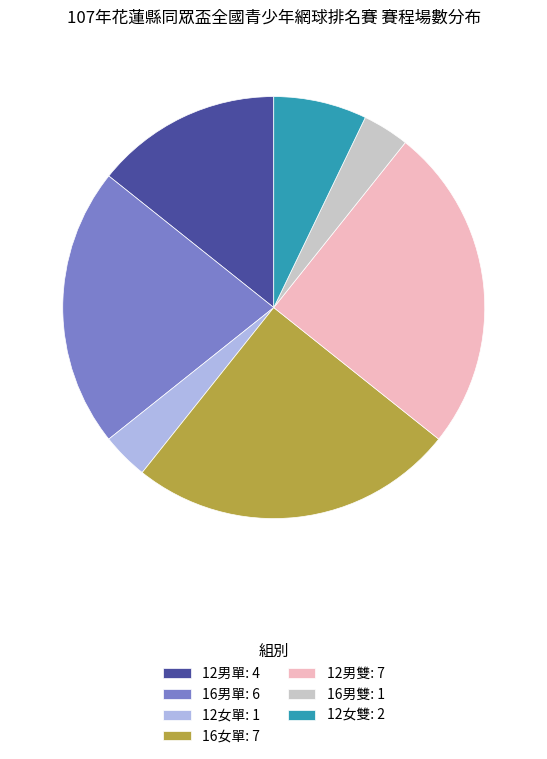

Does 12女雙 represent more than half of the total?

No